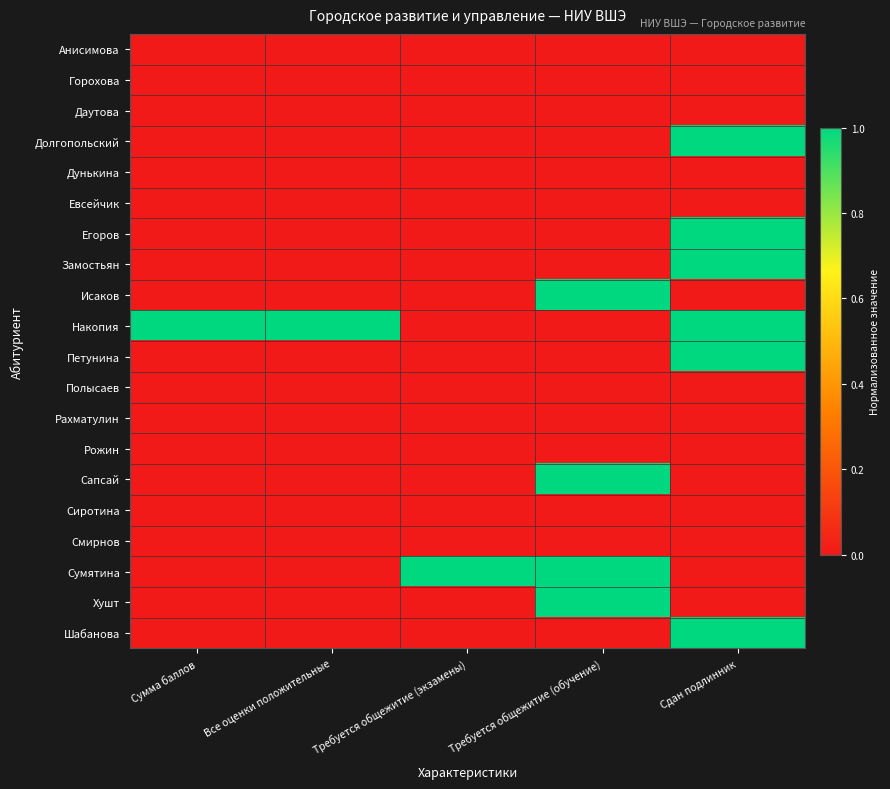

Rank the series at Сумма баллов from highest to lowest value.

Накопия, Анисимова, Горохова, Даутова, Долгопольский, Дунькина, Евсейчик, Егоров, Замостьян, Исаков, Петунина, Полысаев, Рахматулин, Рожин, Сапсай, Сиротина, Смирнов, Сумятина, Хушт, Шабанова